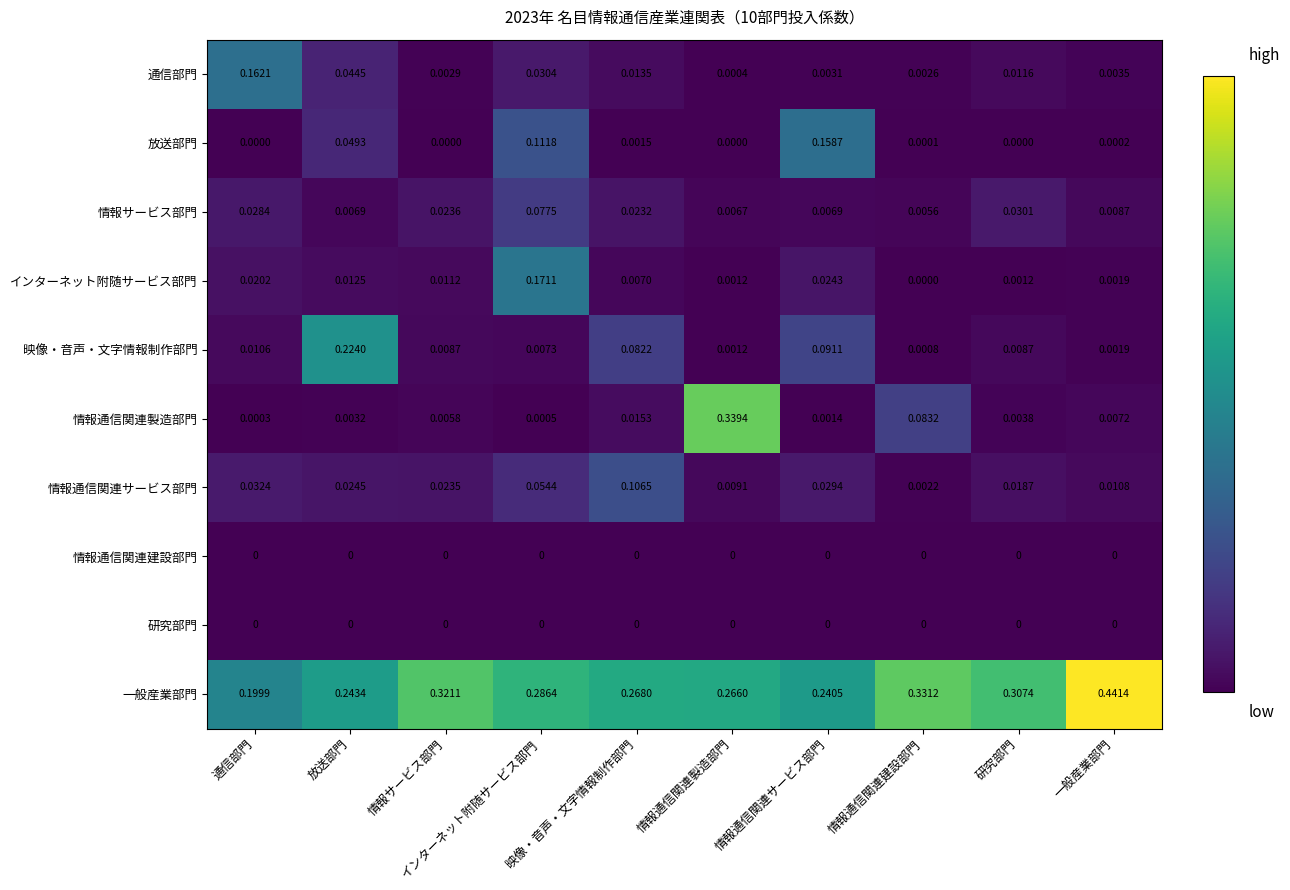

Between 映像・音声・文字情報制作部門 and 情報通信関連サービス部門, which series saw the biggest shift?

放送部門